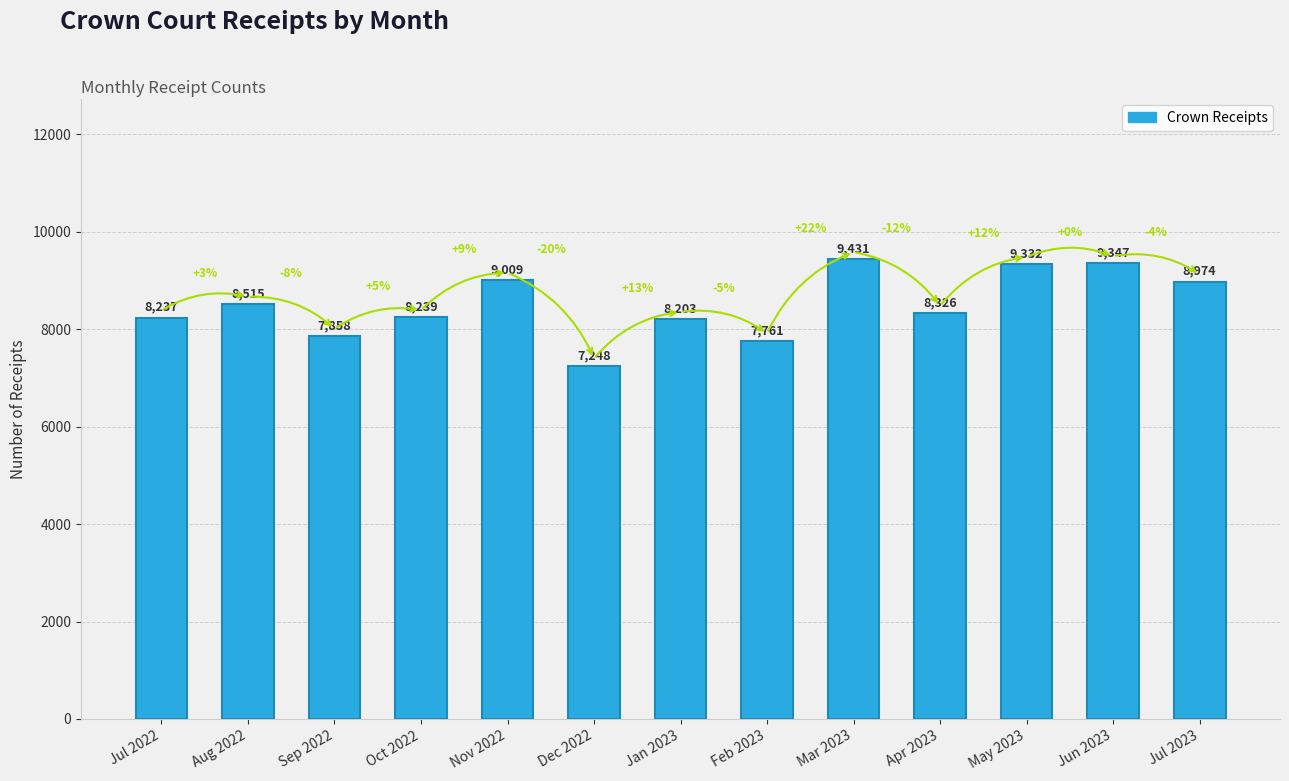

What is the change in value from Aug 2022 to Jan 2023?

-312